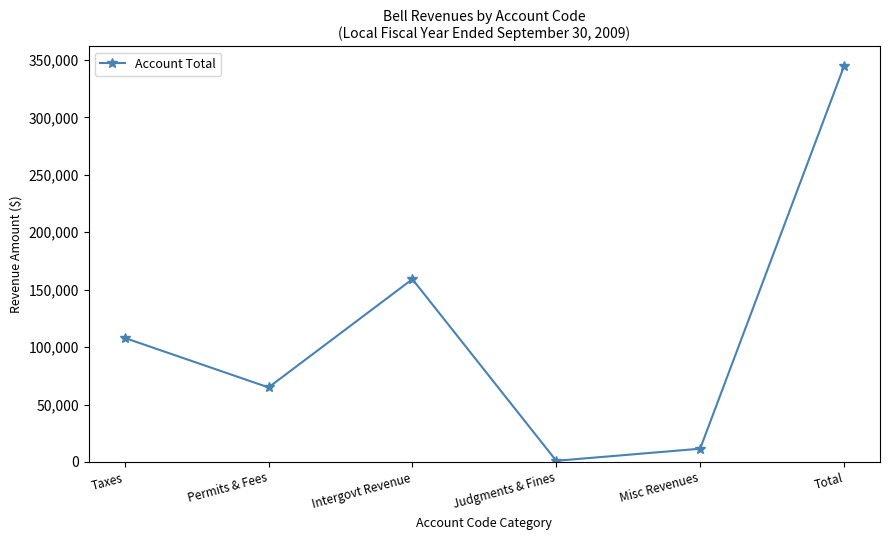

What is the sum of the values at Permits & Fees and Taxes?

172876